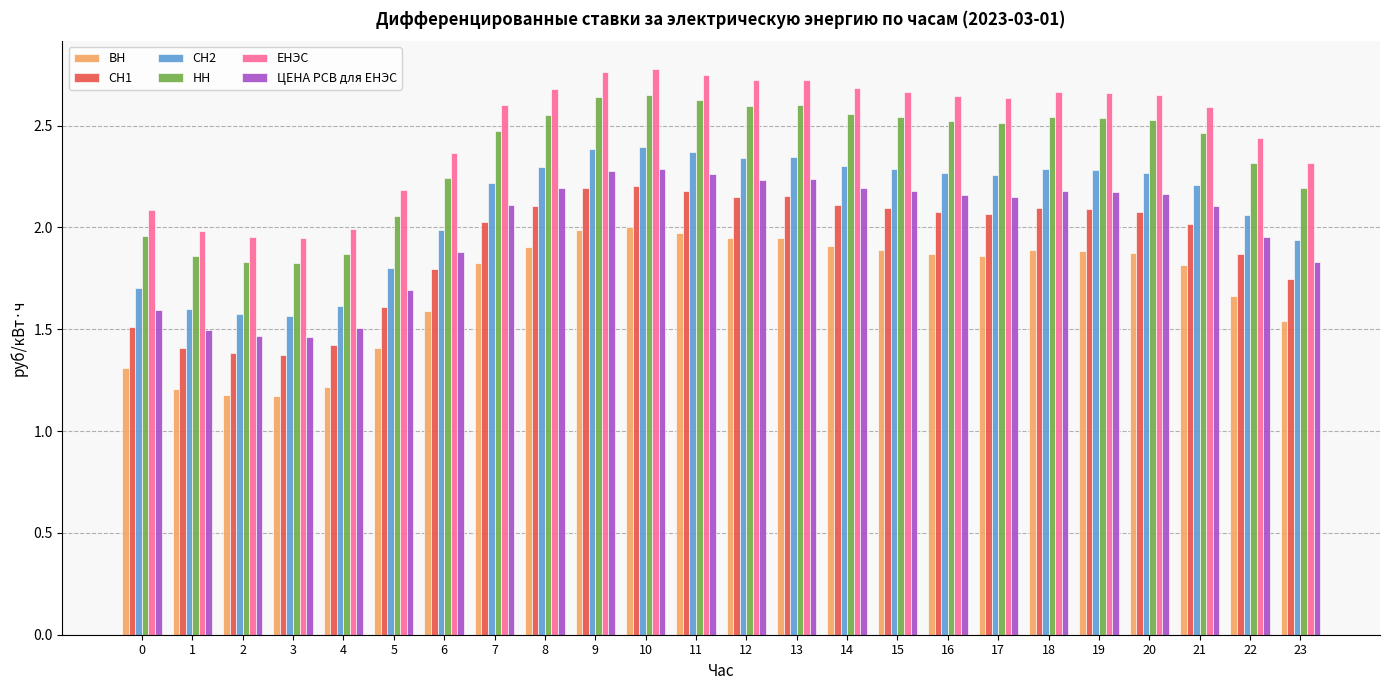

What is the spread (max minus min) of values at 23?

0.8